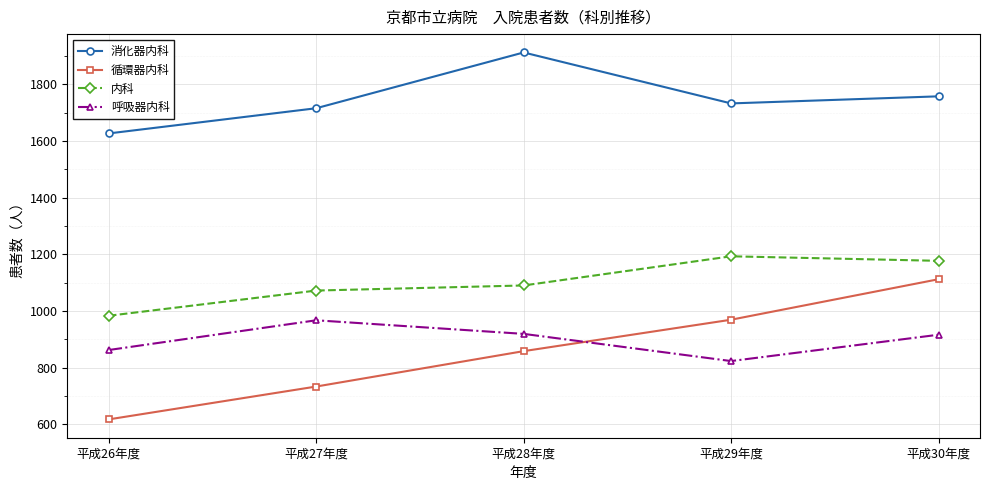

Where is the first local minimum for 消化器内科?

平成29年度